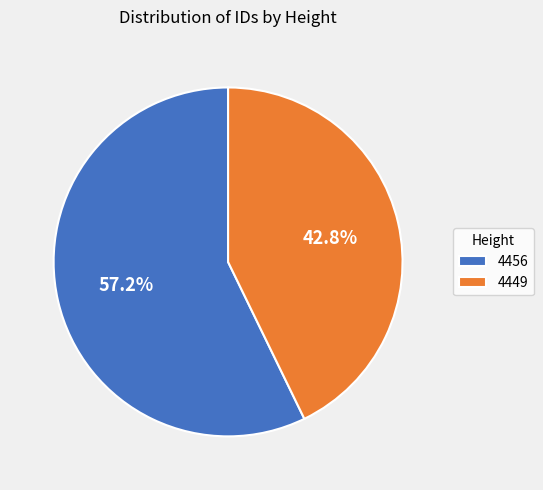

Do 4449 and 4456 together represent more than half of the pie?

Yes